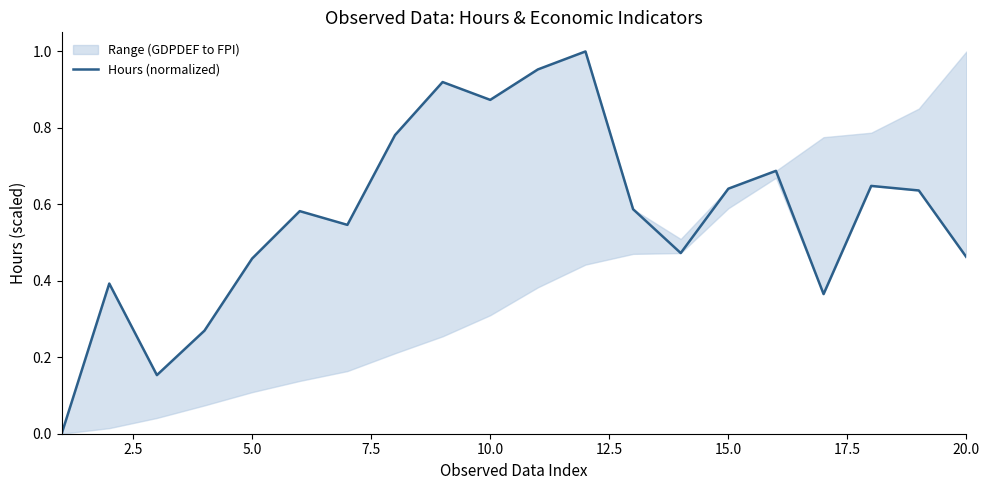

What is the change in value from 0.0 to 14?

+0.6